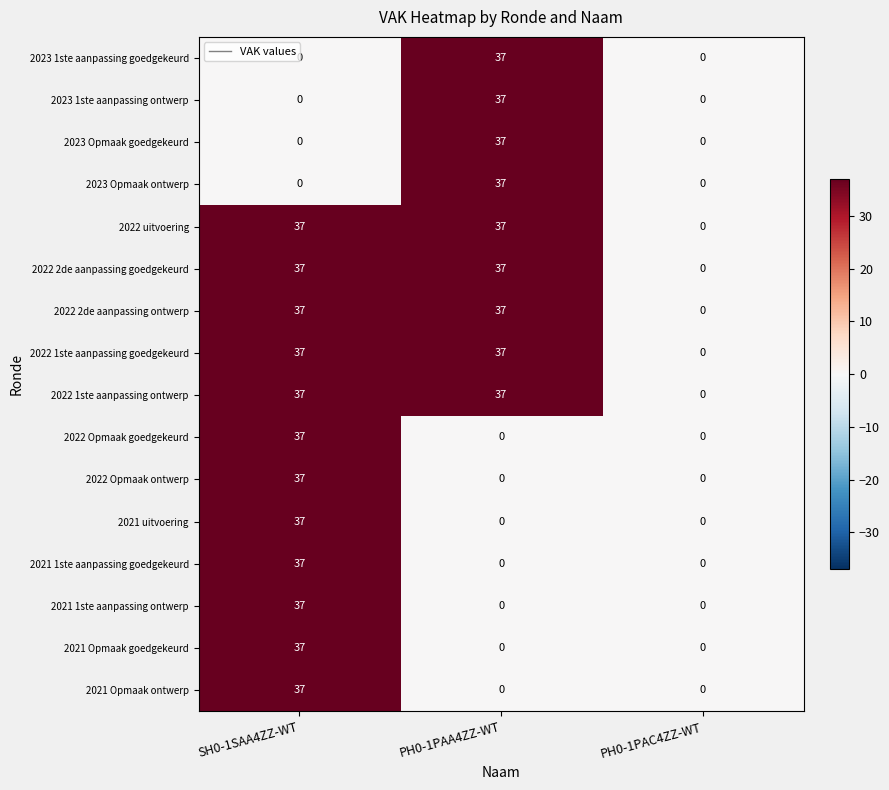

What is the sum of all 2022 1ste aanpassing goedgekeurd values?

74